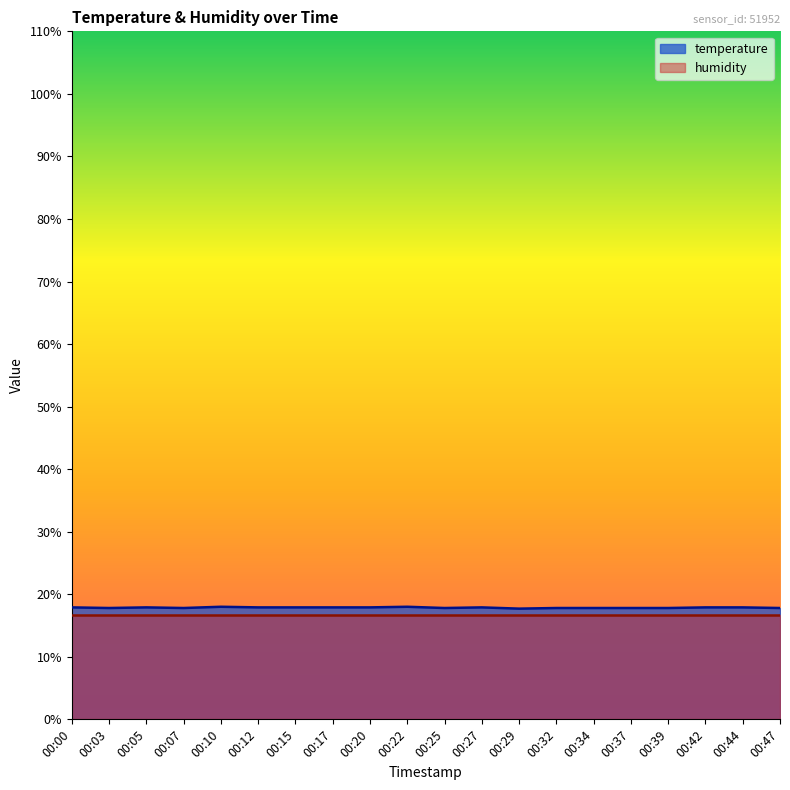

What is the ratio of the value at 00:20 to the value at 00:10?

1.0